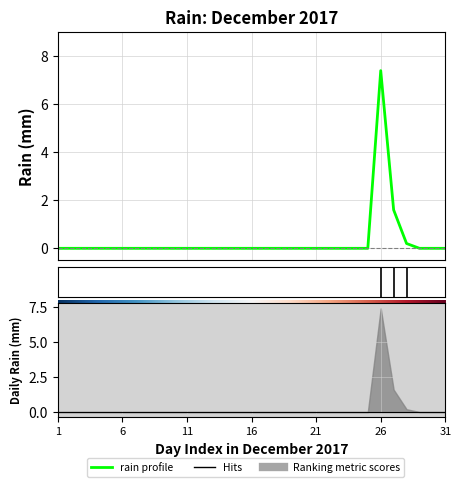

The value at 2017-12-12 is 2.6. True or false?

False